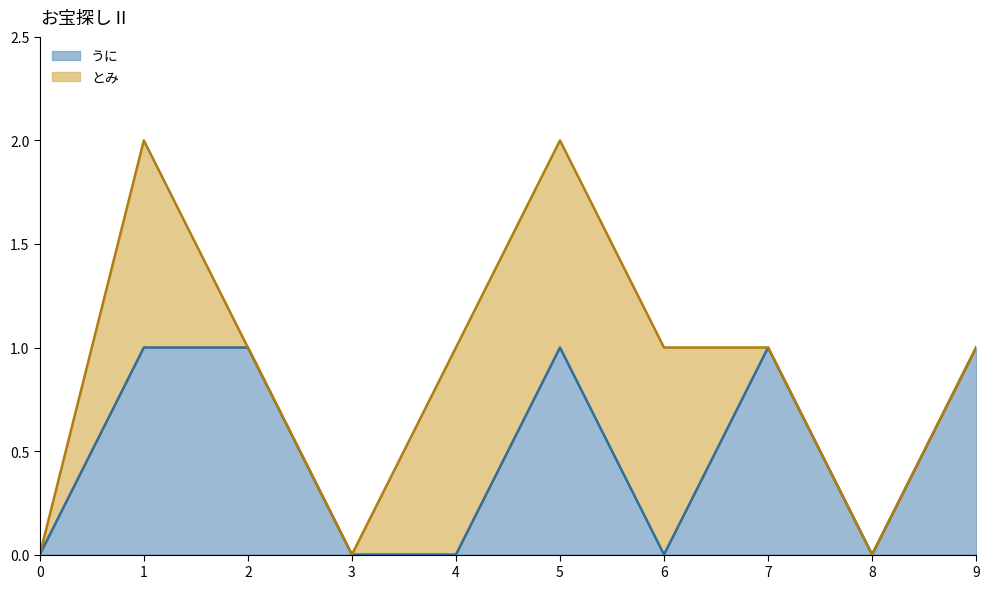

Rank the categories by value from highest to lowest.

1, 2, 5, 7, 9, 0, 3, 4, 6, 8